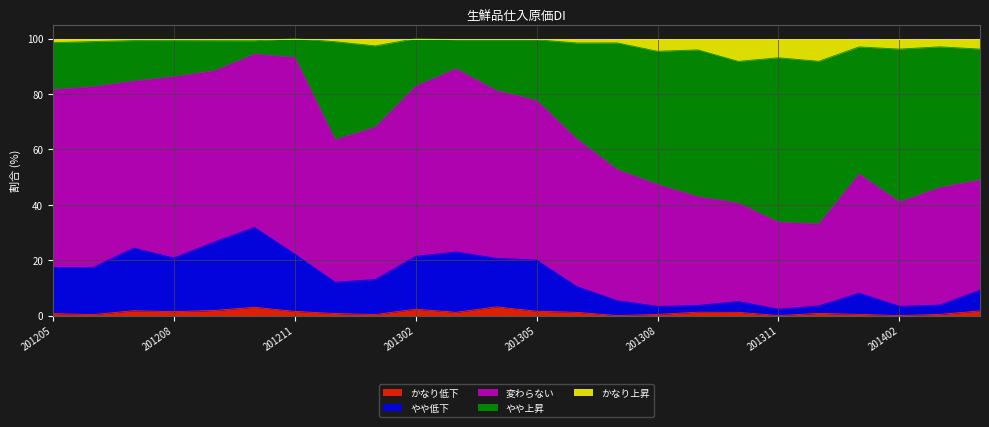

Which series has the largest range (max minus min)?

やや上昇